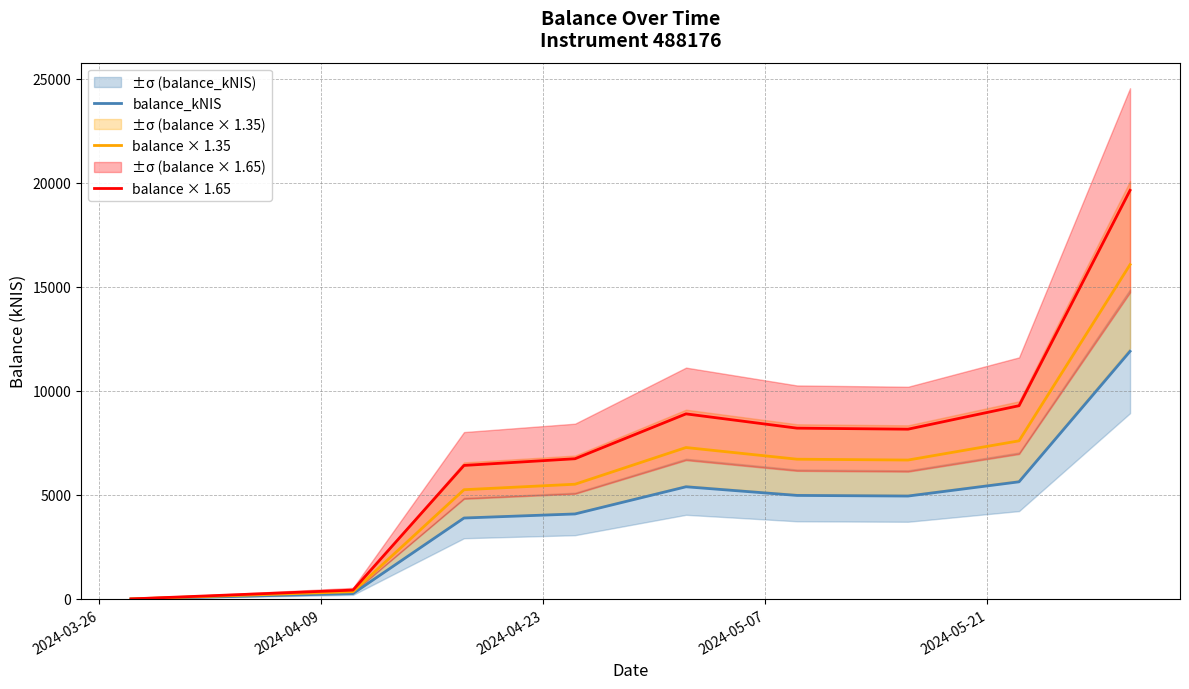

What is the highest value of the balance × 1.35 series?

16062.8